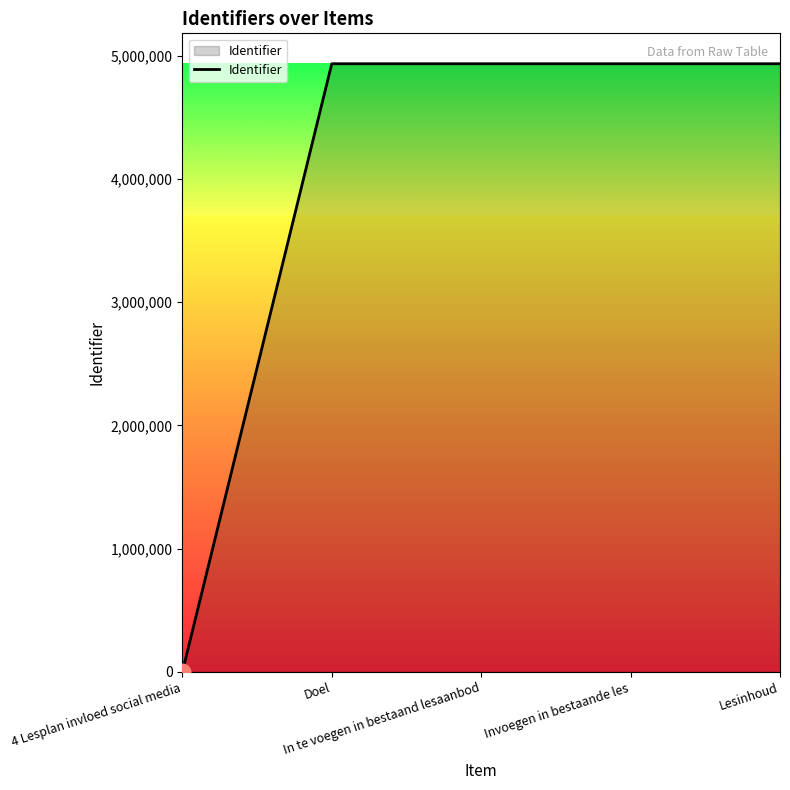

What is the average value?

3948539